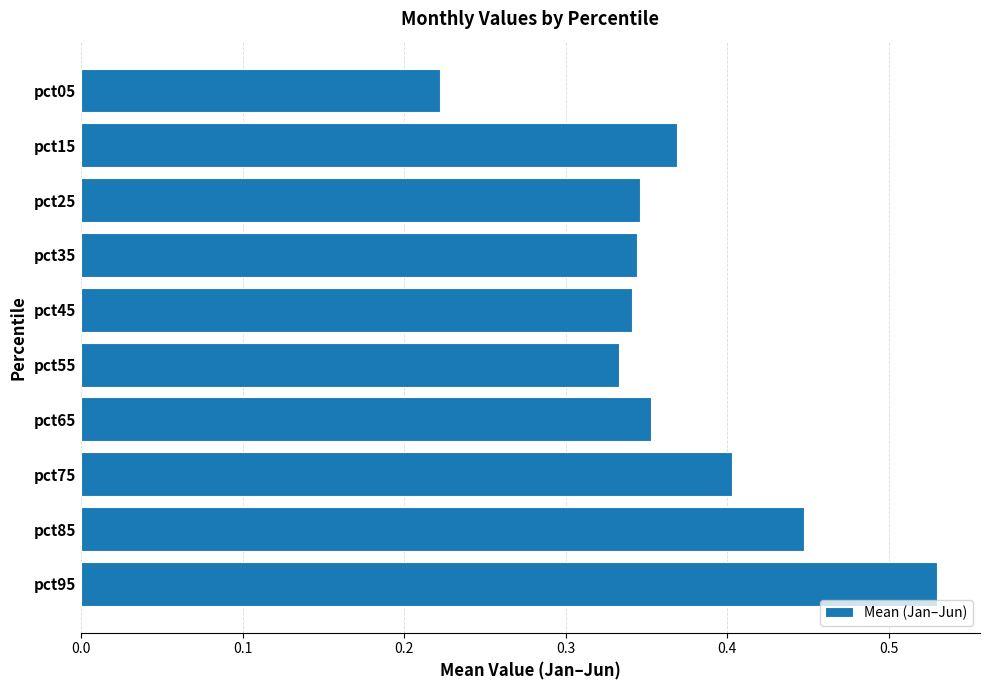

Between pct95 and pct05, which is larger?

pct95